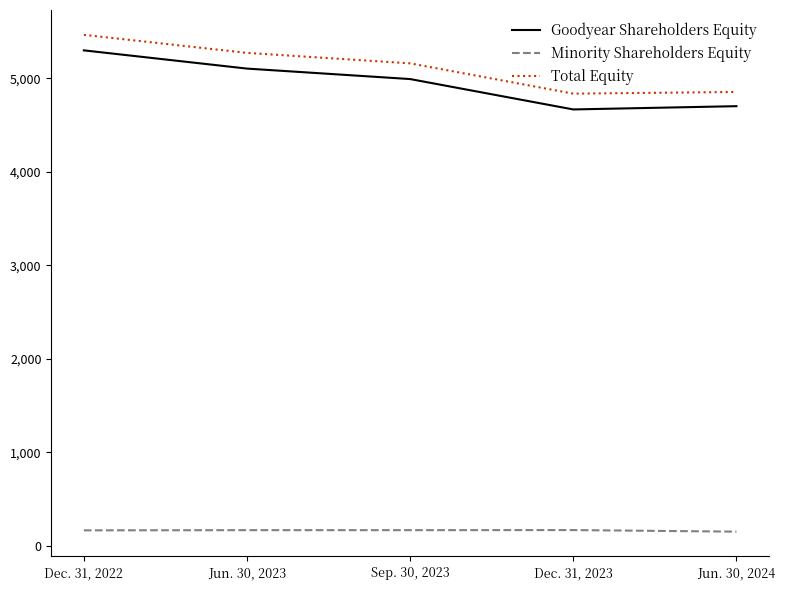

What position from the right is Dec. 31, 2022?

5